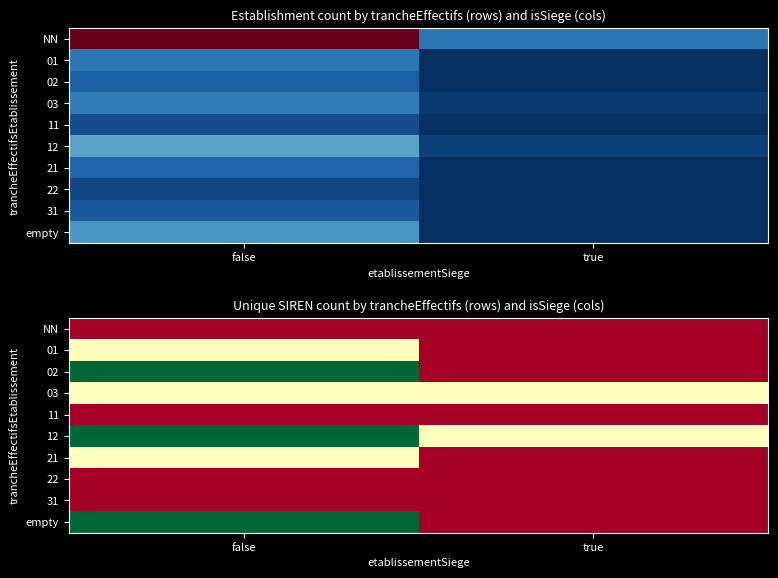

At true, list the series in order from smallest to largest.

NN, 01, 02, 11, 21, 22, 31, empty, 03, 12